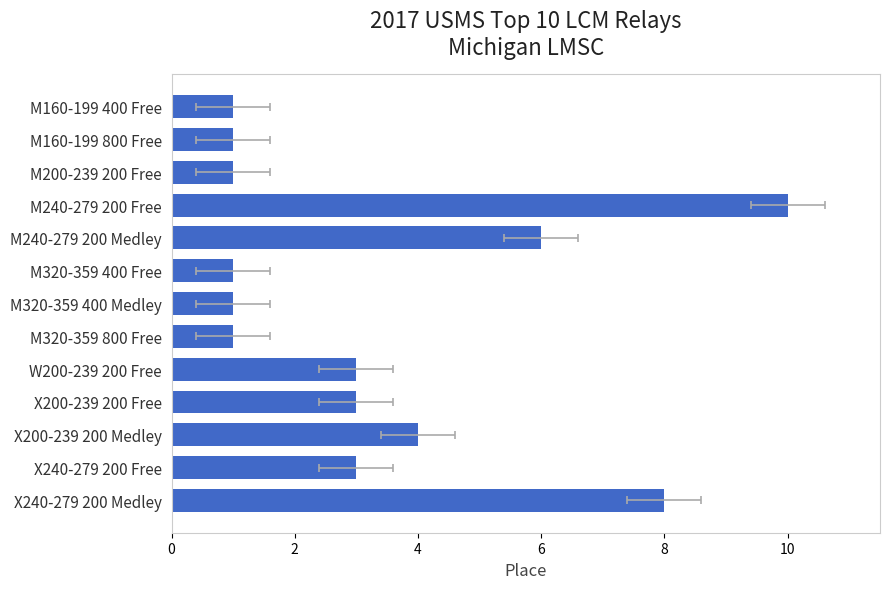

Is it true that the value at W200-239 200 Free is 3?

True